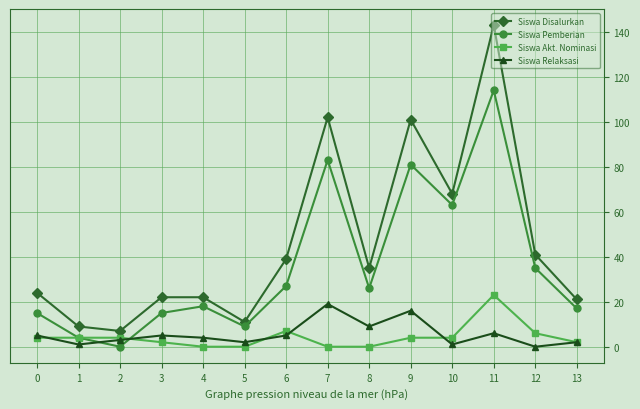

How many data points in Siswa Akt. Nominasi are less than 4?

6